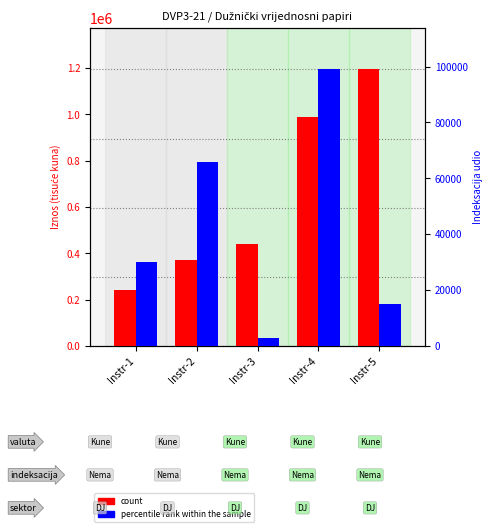

What is the total value across all series at Instr-1?

271839